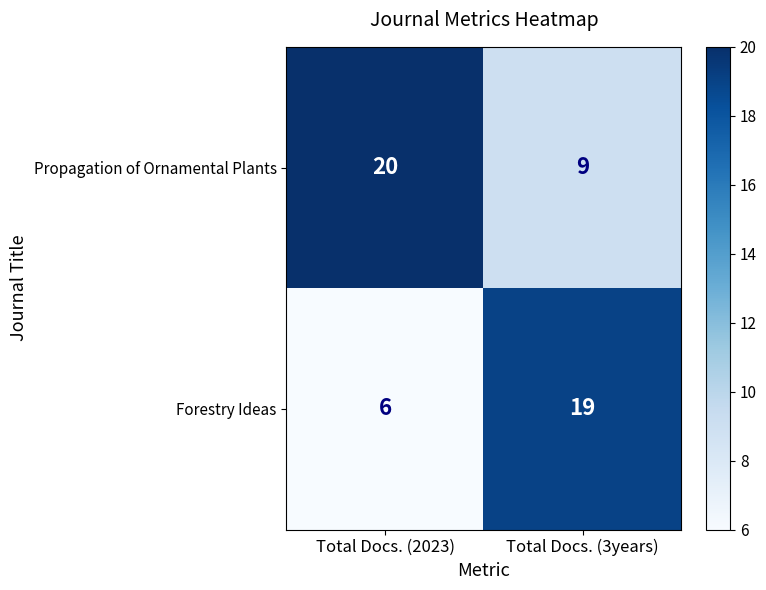

Is it true that Forestry Ideas equals 4 at Total Docs. (2023)?

False